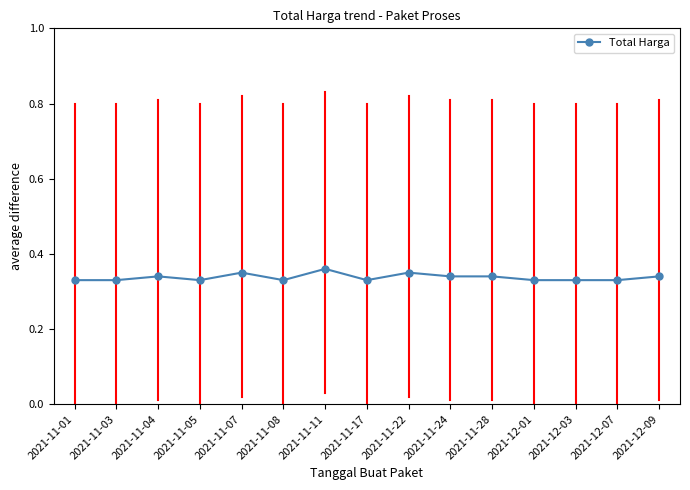

True or false: the data has more than 2 interior local peaks.

True